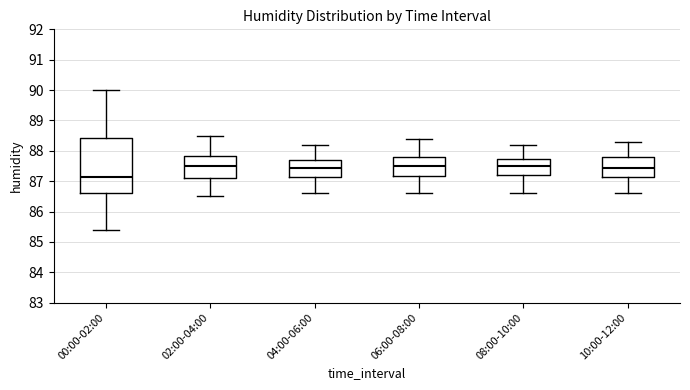

Which box is the tallest, from its lower edge to its upper edge?

00:00-02:00